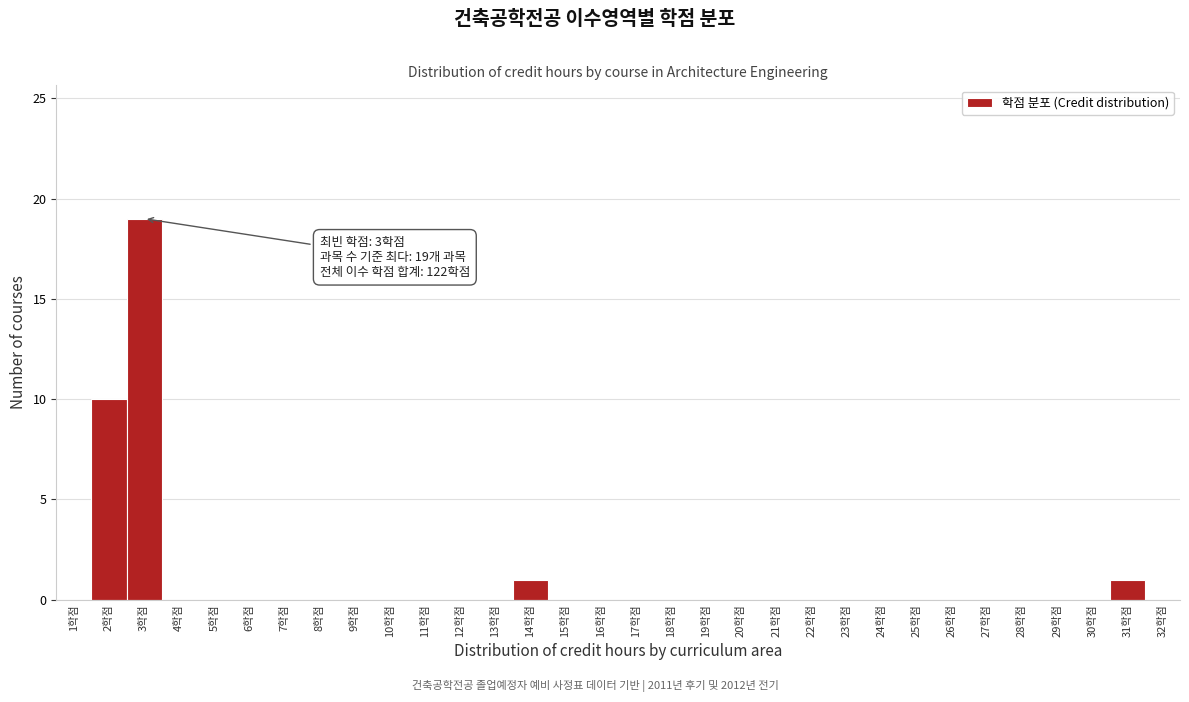

Over which range of the x-axis is the bar tallest?

2.5 to 3.5